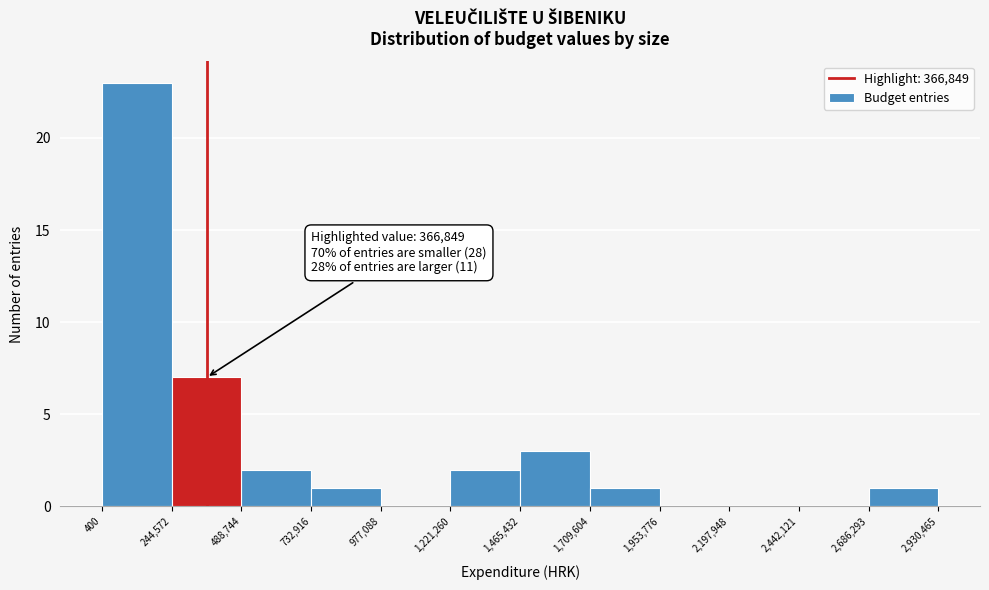

Which range on the x-axis has the tallest bar?

400 to 244,572